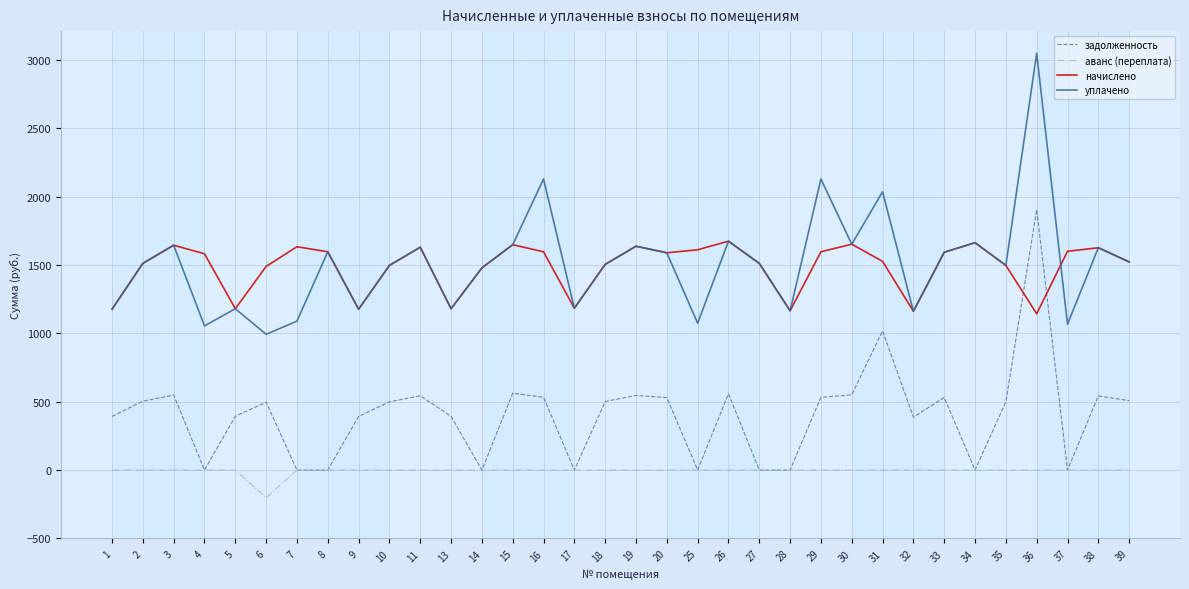

The value of начислено at 14 is 966.2. True or false?

False